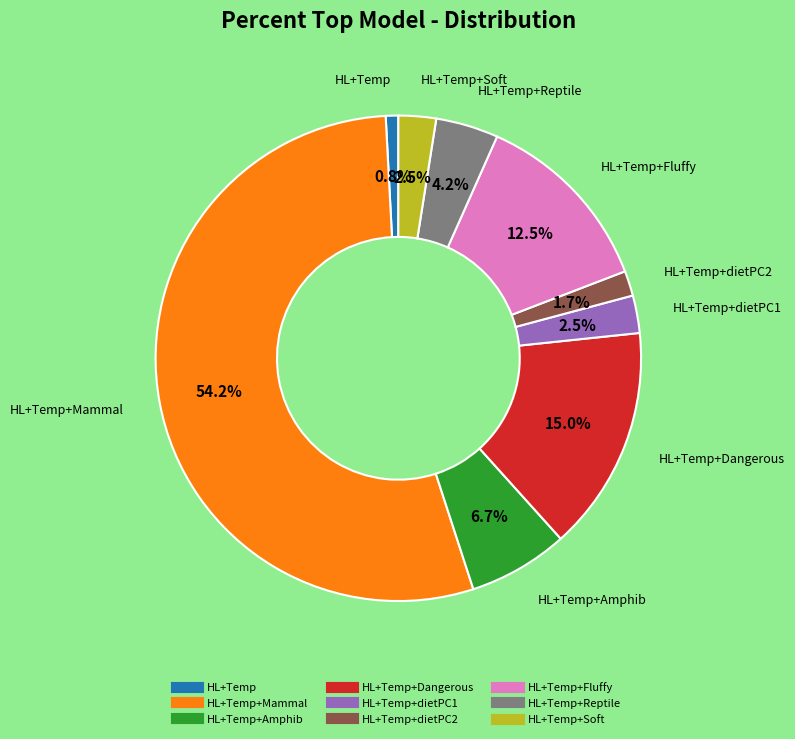

Is there a majority slice in this chart?

Yes